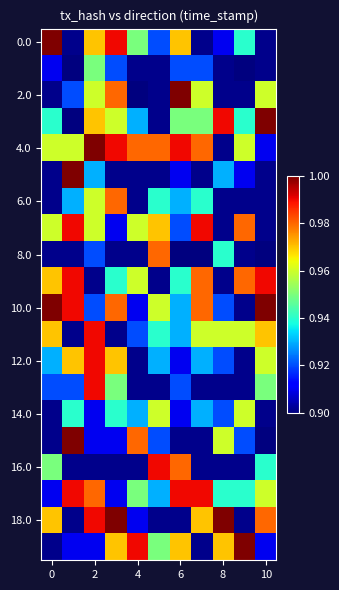

What is the difference between the maximum and minimum values in the 0.0 series?

0.1